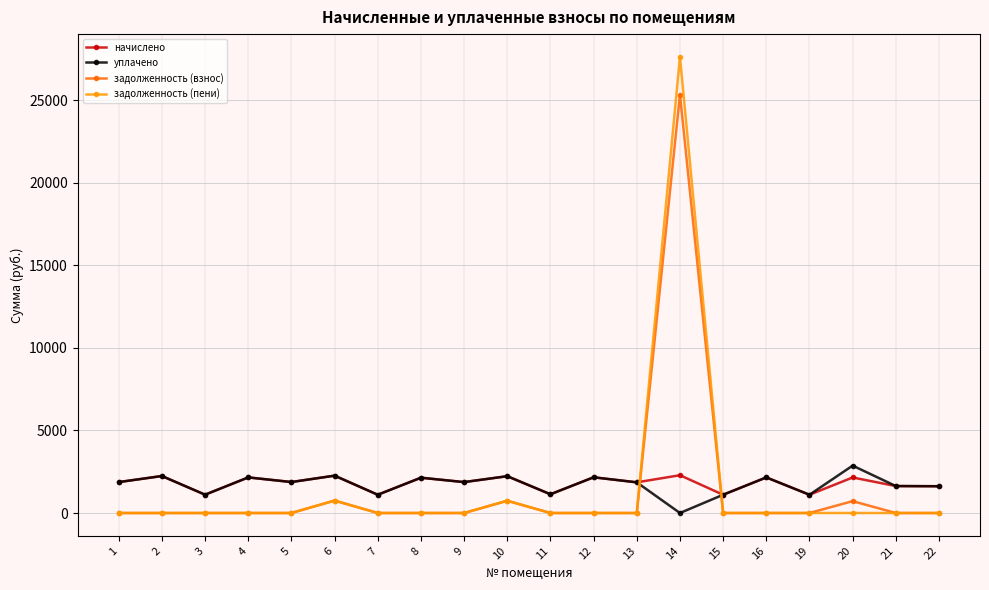

What are all the series names shown in the legend?

начислено, уплачено, задолженность (взнос), задолженность (пени)